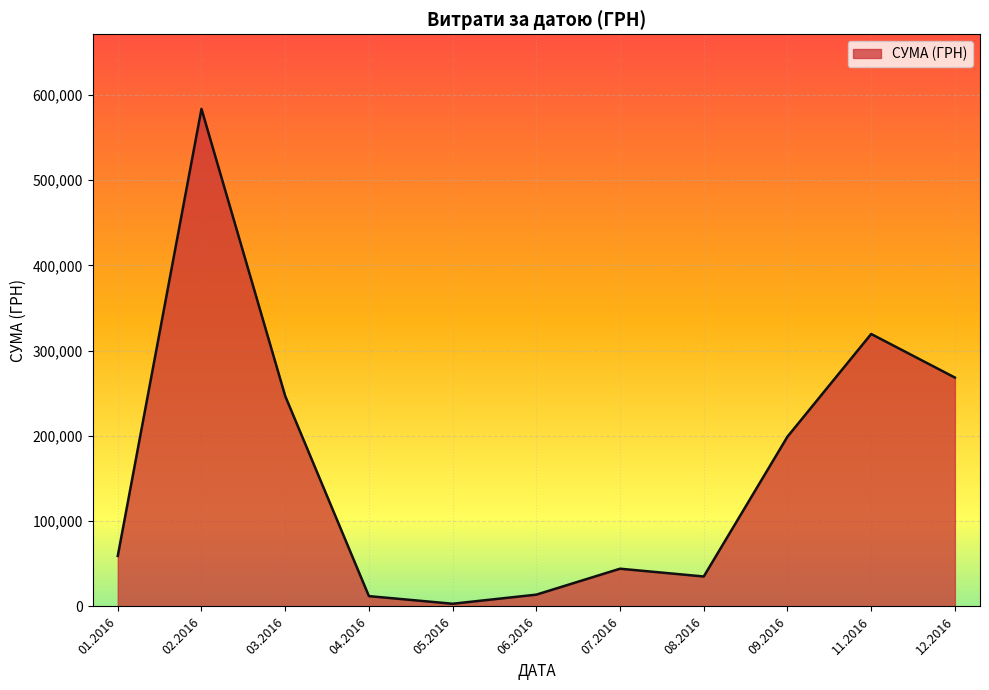

What is the ratio of the value at 11.2016 to the value at 12.2016?

1.2